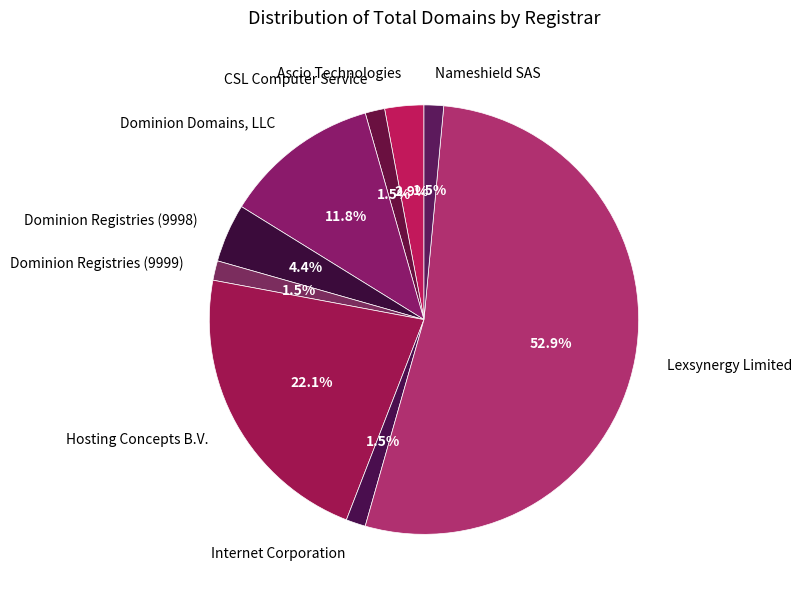

Which has a higher value, CSL Computer Service or Hosting Concepts B.V.?

Hosting Concepts B.V.